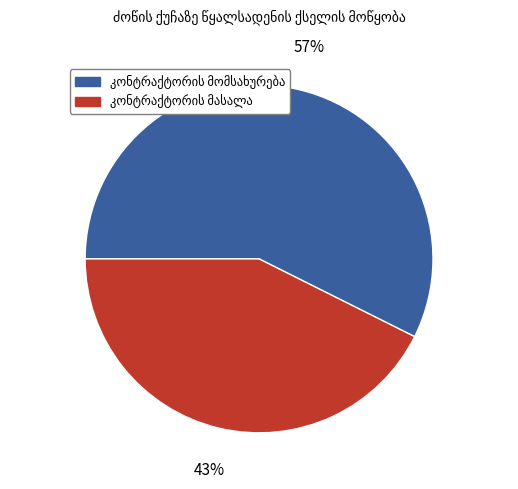

Does any single category account for the majority?

Yes